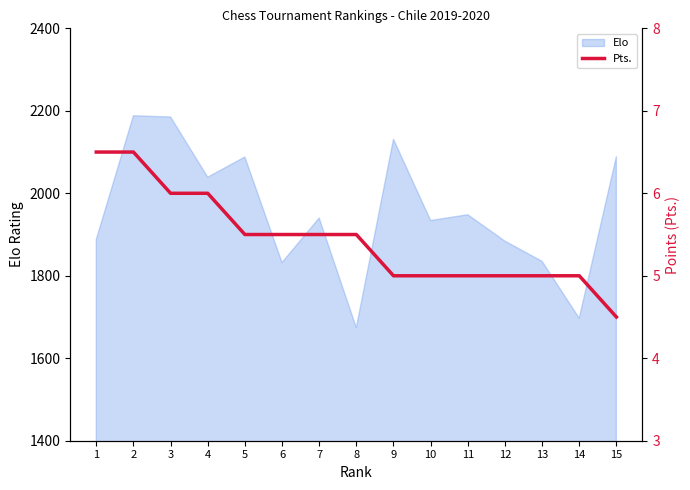

What is the value of the 11th point from the left?

5.0